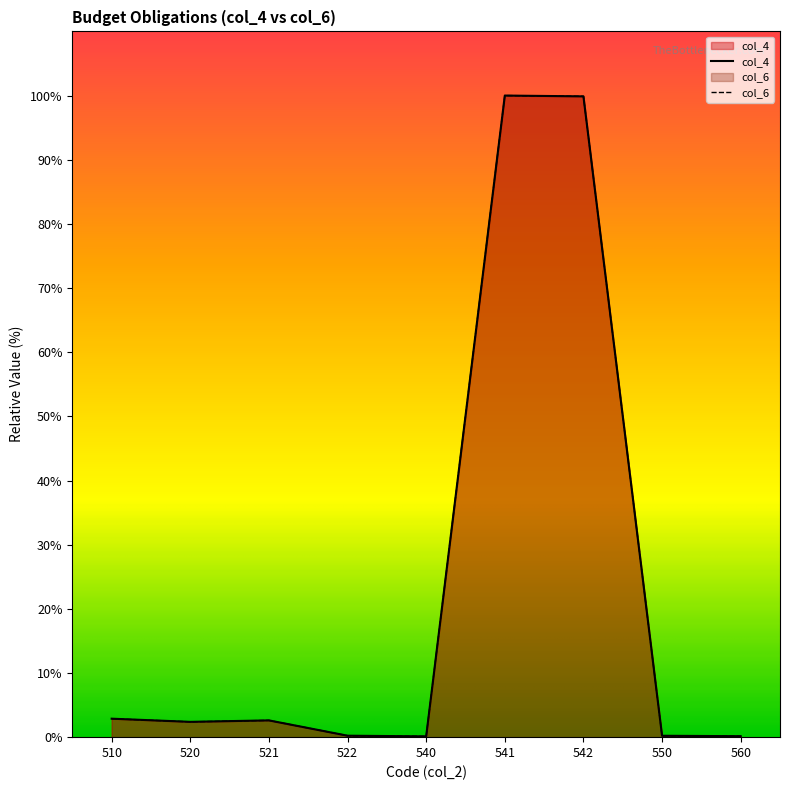

True or false: col_4 and col_6 cross at least once.

False